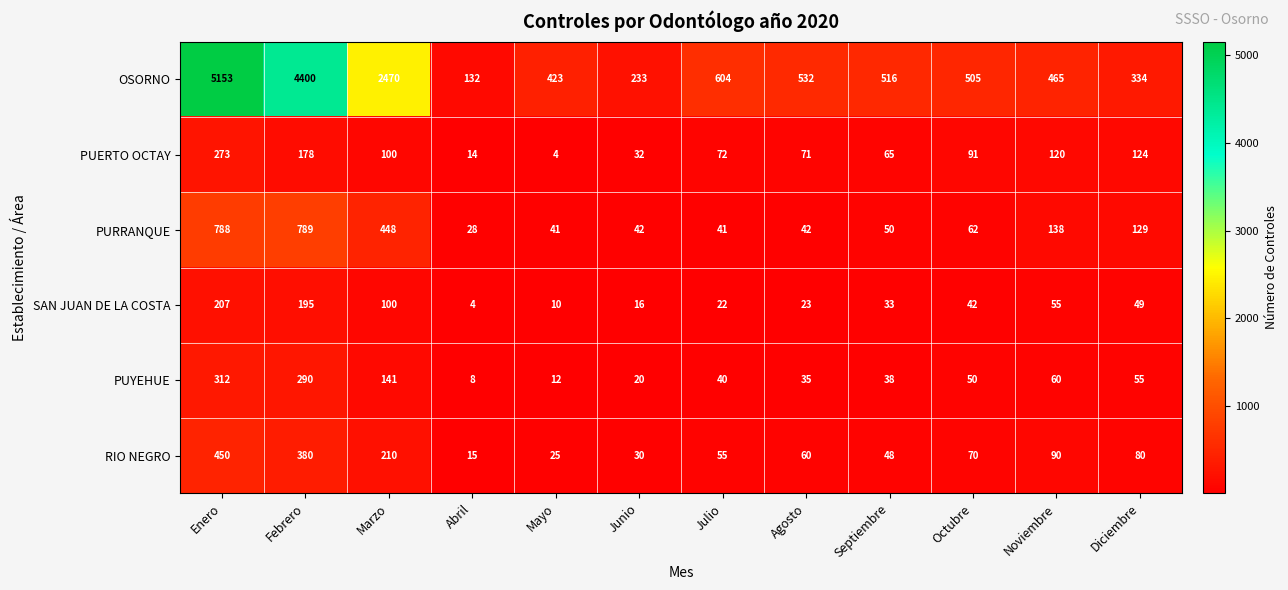

The PUERTO OCTAY series shows 91 at Octubre. True or false?

True